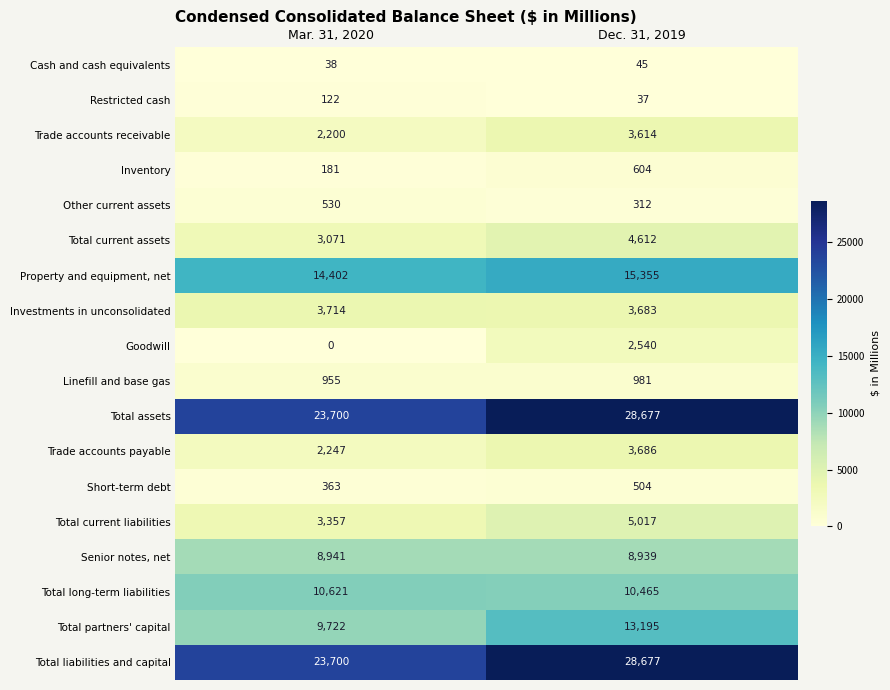

What is the average value of the Goodwill series?

1270